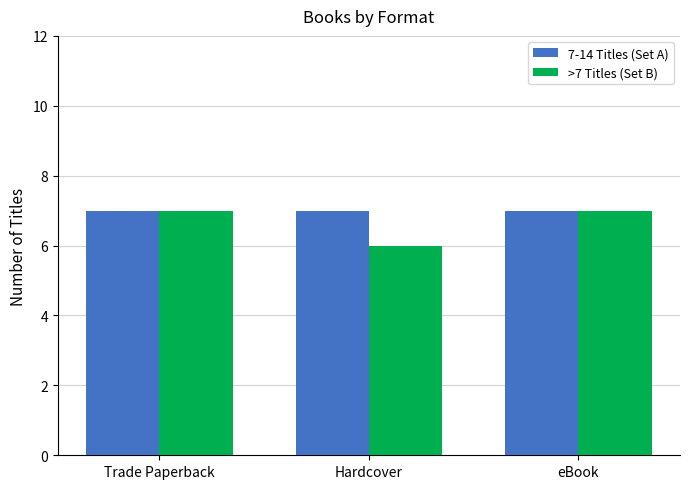

The value of 7-14 Titles (Set A) at Hardcover is 7. True or false?

True